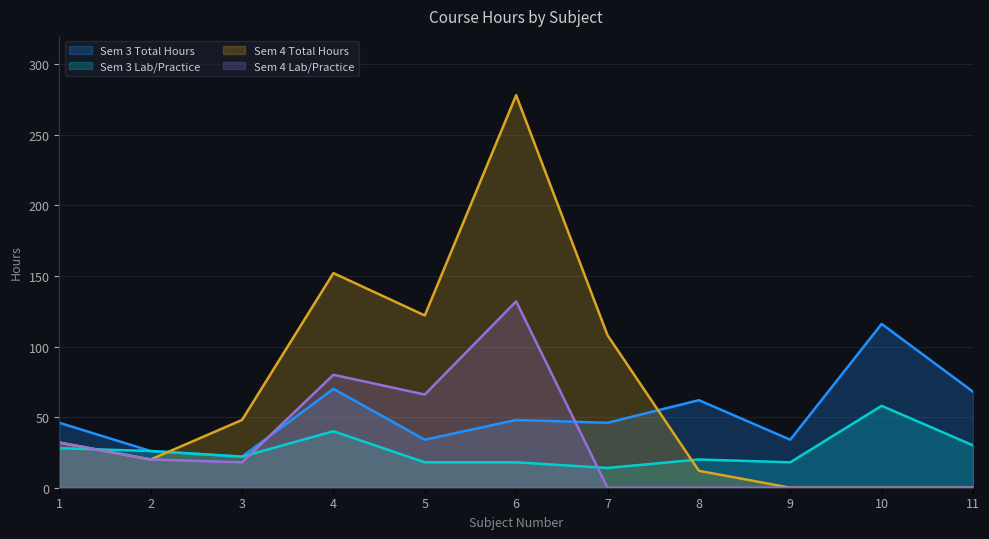

How many lines are shown in the chart?

4